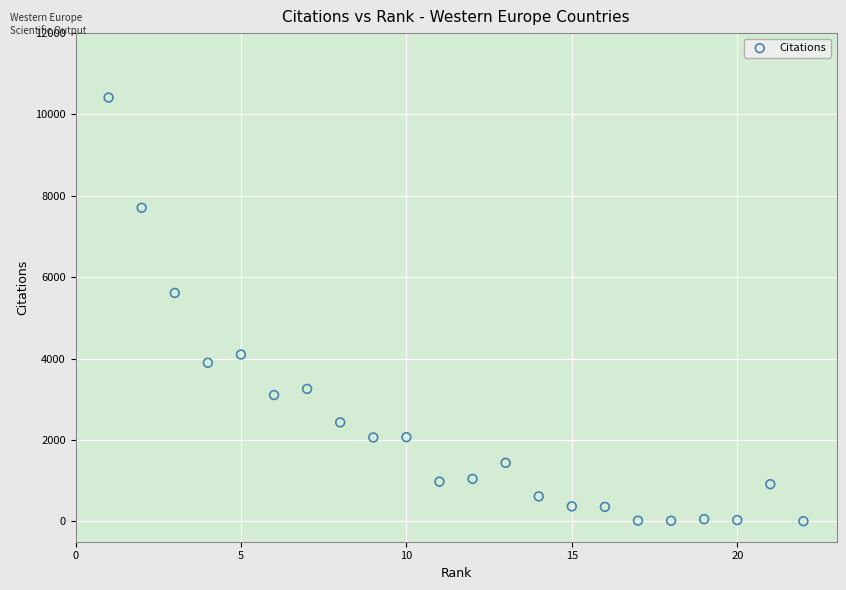

What is the range of Y values (max minus min)?

10412